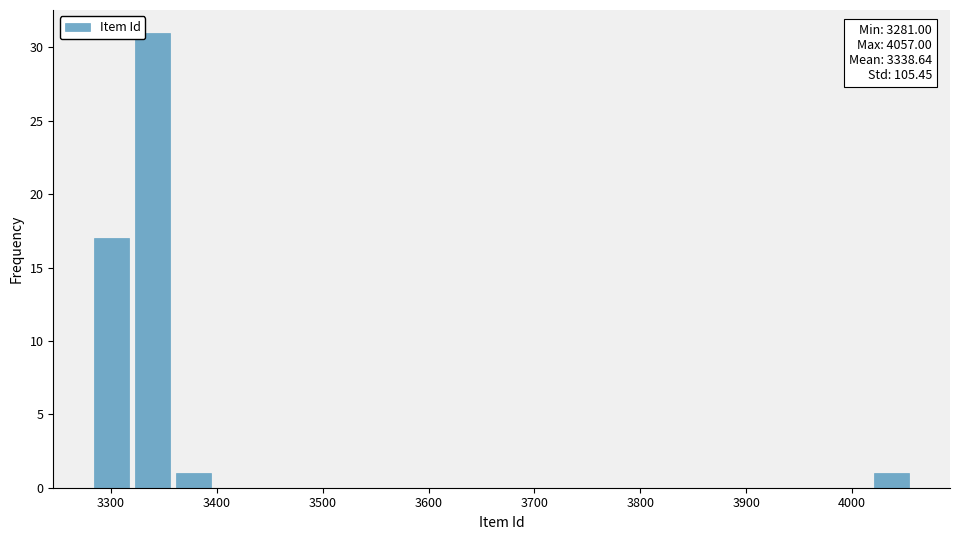

Read against the x-axis, roughly where is the centre of the tallest bar?

3340